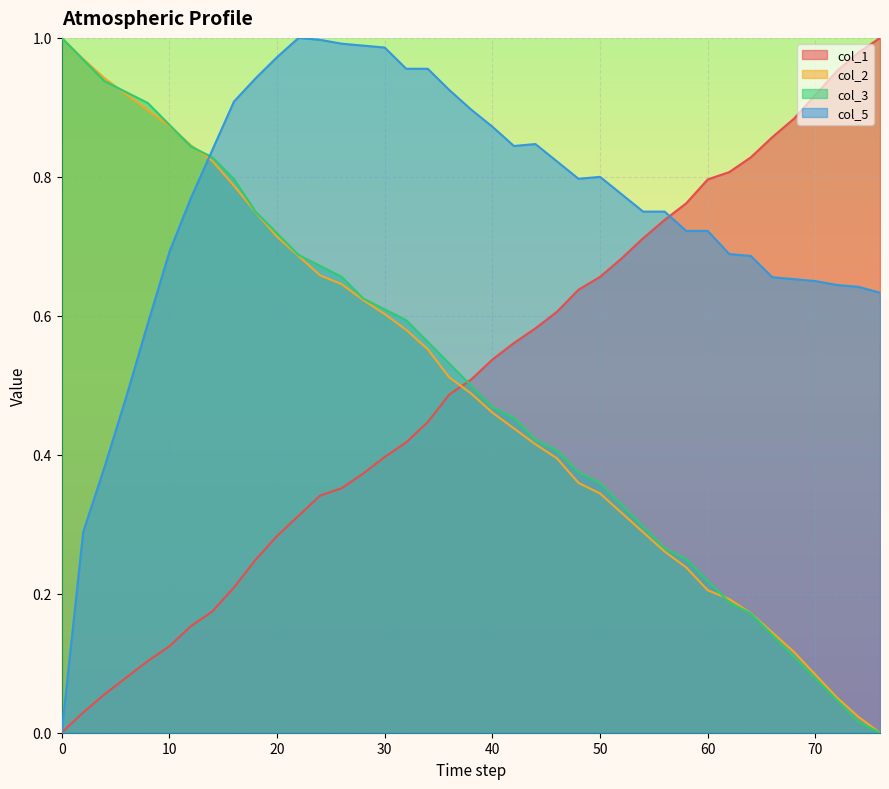

Which series has the largest total across all categories?

col_5